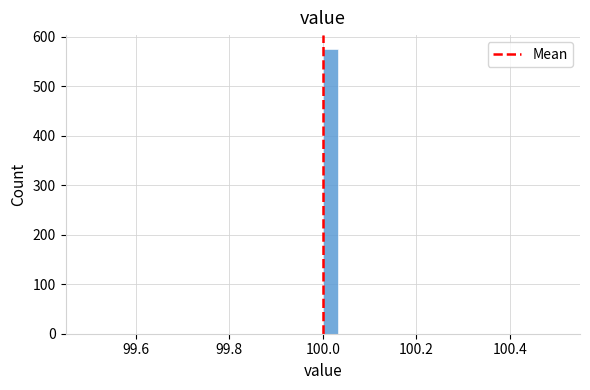

Read against the x-axis, roughly where is the centre of the tallest bar?

100.02